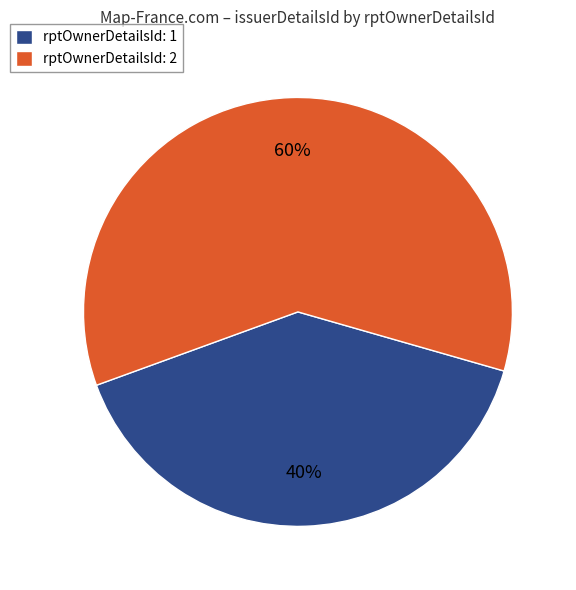

Count the number of slices in the pie.

2